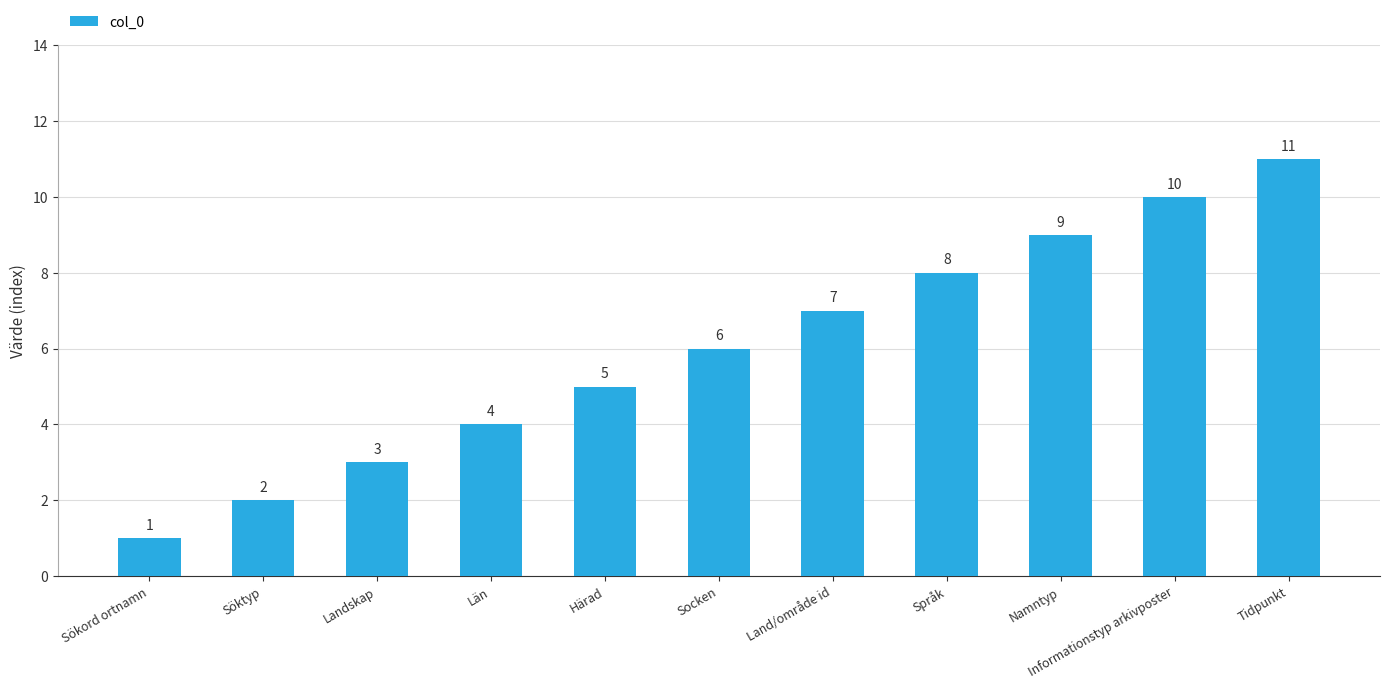

What is the smallest value displayed?

1